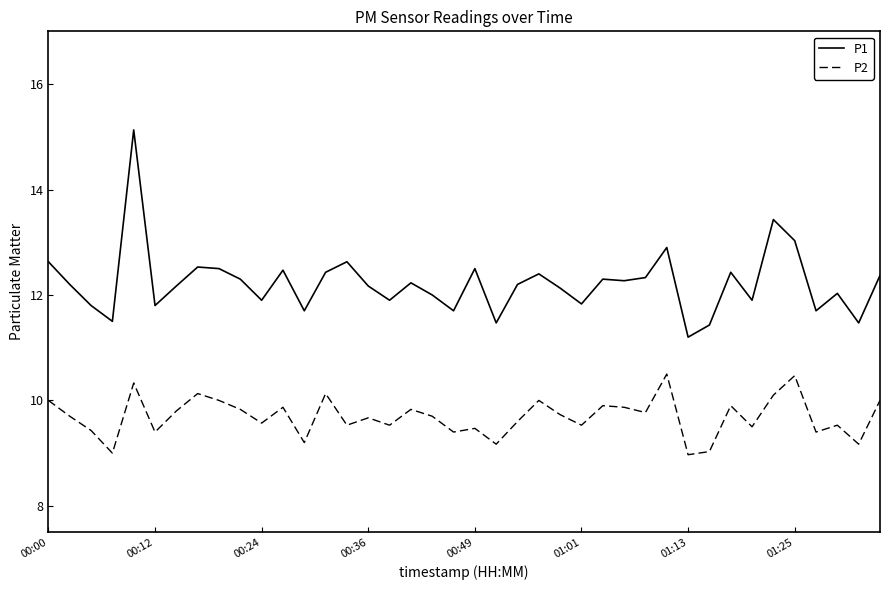

List the series in order of their overall mean, highest first.

P1, P2